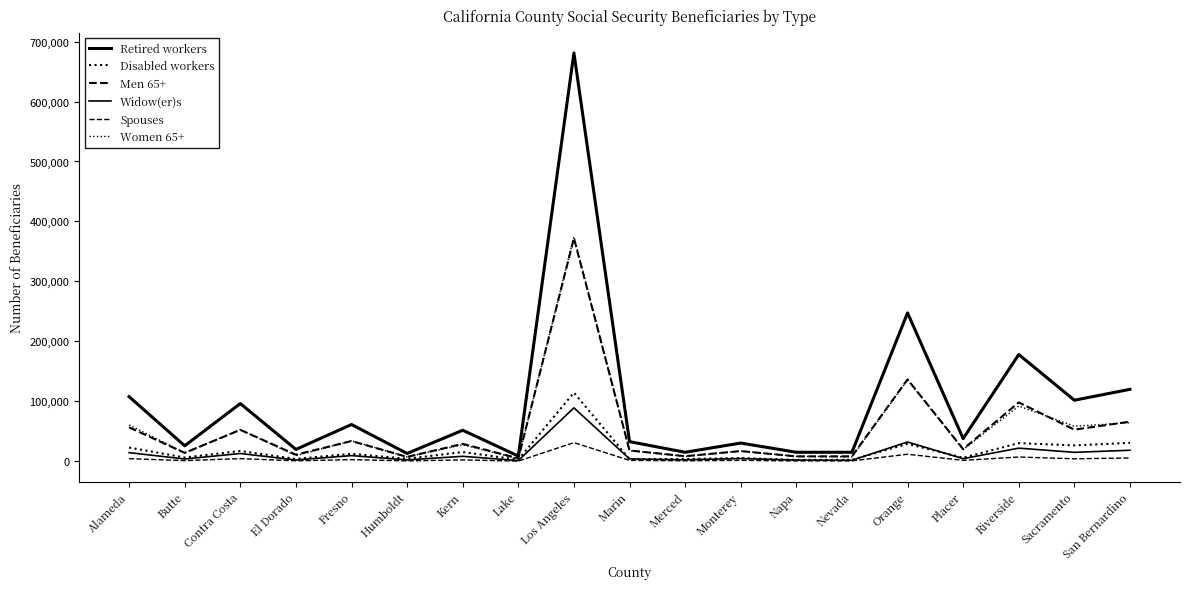

Reading left to right, extract all data points from this chart.

Retired workers: Alameda=107752	Butte=25823	Contra Costa=96277	El Dorado=19767	Fresno=61303	Humboldt=13017	Kern=51763	Lake=8729	Los Angeles=681088	Marin=32762	Merced=15012	Monterey=30408	Napa=15026	Nevada=15049	Orange=247481	Placer=37815	Riverside=178063	Sacramento=101840	San Bernardino=119993
Disabled workers: Alameda=22902	Butte=6286	Contra Costa=17153	El Dorado=3943	Fresno=12393	Humboldt=4208	Kern=15372	Lake=2711	Los Angeles=114494	Marin=3414	Merced=3828	Monterey=5340	Napa=2260	Nevada=2432	Orange=29033	Placer=5849	Riverside=30263	Sacramento=26462	San Bernardino=30717
Men 65+: Alameda=56554	Butte=13946	Contra Costa=52411	El Dorado=10949	Fresno=33730	Humboldt=7299	Kern=29015	Lake=4847	Los Angeles=372063	Marin=18042	Merced=8516	Monterey=16992	Napa=8143	Nevada=8265	Orange=136518	Placer=20288	Riverside=98163	Sacramento=52758	San Bernardino=66061
Widow(er)s: Alameda=14406	Butte=3818	Contra Costa=12964	El Dorado=2199	Fresno=9467	Humboldt=2292	Kern=8283	Lake=1154	Los Angeles=89141	Marin=3945	Merced=2432	Monterey=4571	Napa=2056	Nevada=1664	Orange=32195	Placer=4347	Riverside=21904	Sacramento=14899	San Bernardino=18374
Spouses: Alameda=4369	Butte=1092	Contra Costa=4439	El Dorado=817	Fresno=2743	Humboldt=636	Kern=2303	Lake=296	Los Angeles=31112	Marin=1483	Merced=779	Monterey=1555	Napa=598	Nevada=657	Orange=11728	Placer=1530	Riverside=7095	Sacramento=4169	San Bernardino=5445
Women 65+: Alameda=60569	Butte=14192	Contra Costa=52778	El Dorado=9363	Fresno=34101	Humboldt=7262	Kern=27608	Lake=4318	Los Angeles=374544	Marin=17556	Merced=8175	Monterey=17150	Napa=8260	Nevada=7394	Orange=135669	Placer=19390	Riverside=92099	Sacramento=58397	San Bernardino=64319